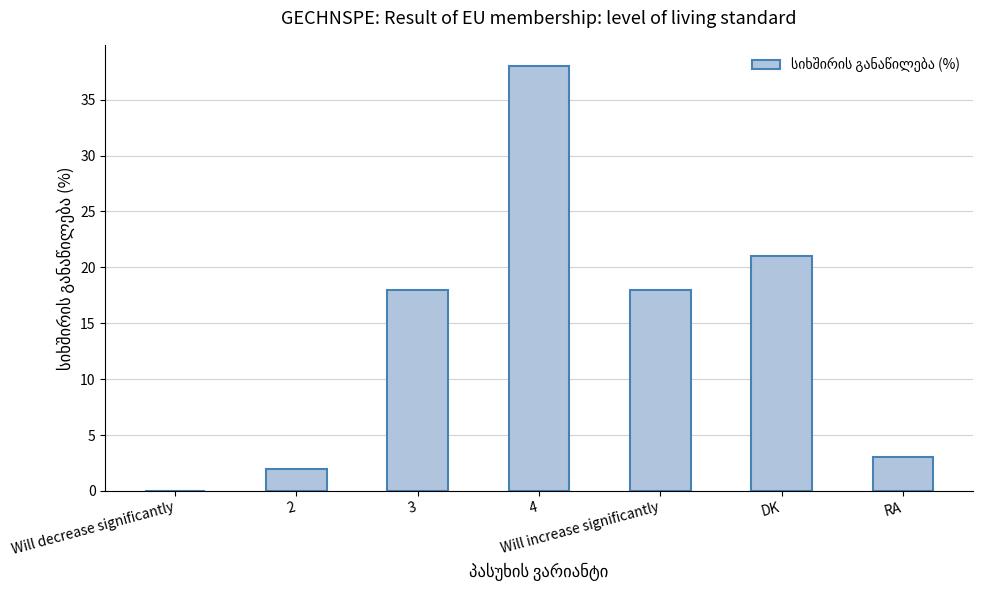

Between DK and 4, which is larger?

4